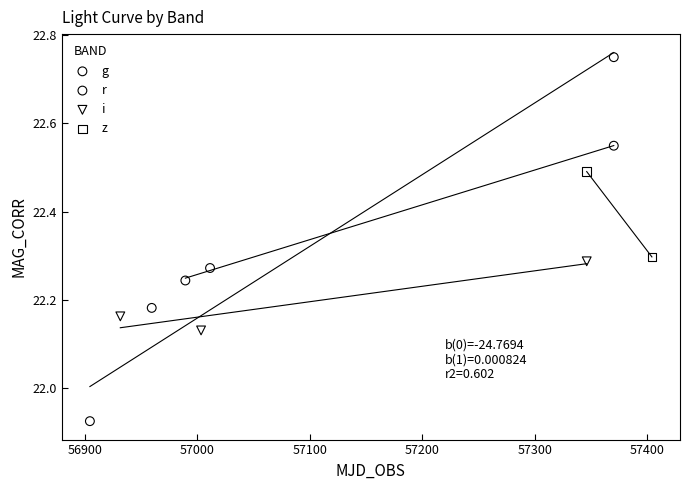

What are all the series names shown in the legend?

g, r, i, z